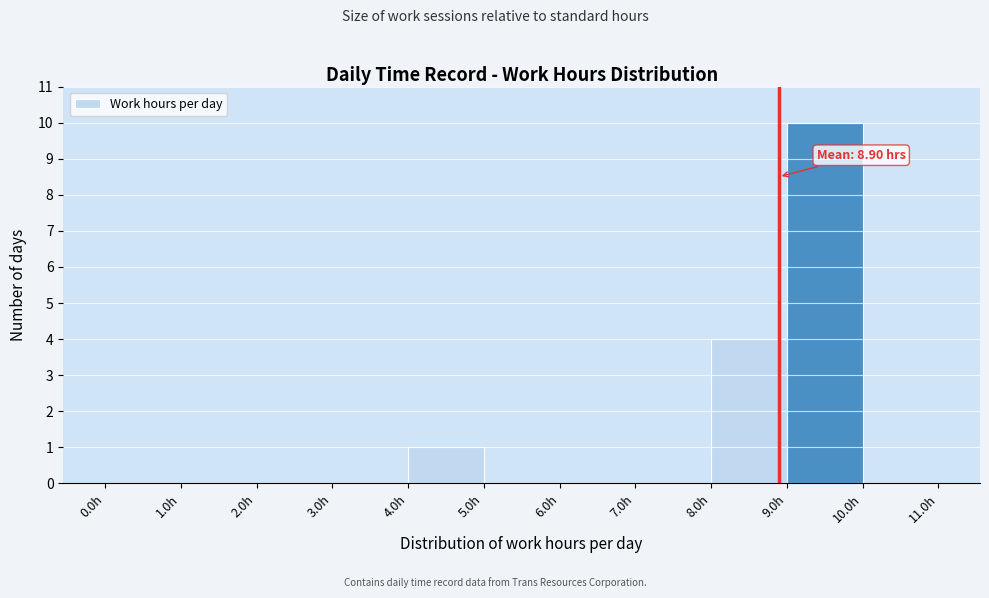

Which range on the x-axis has the tallest bar?

9 to 10